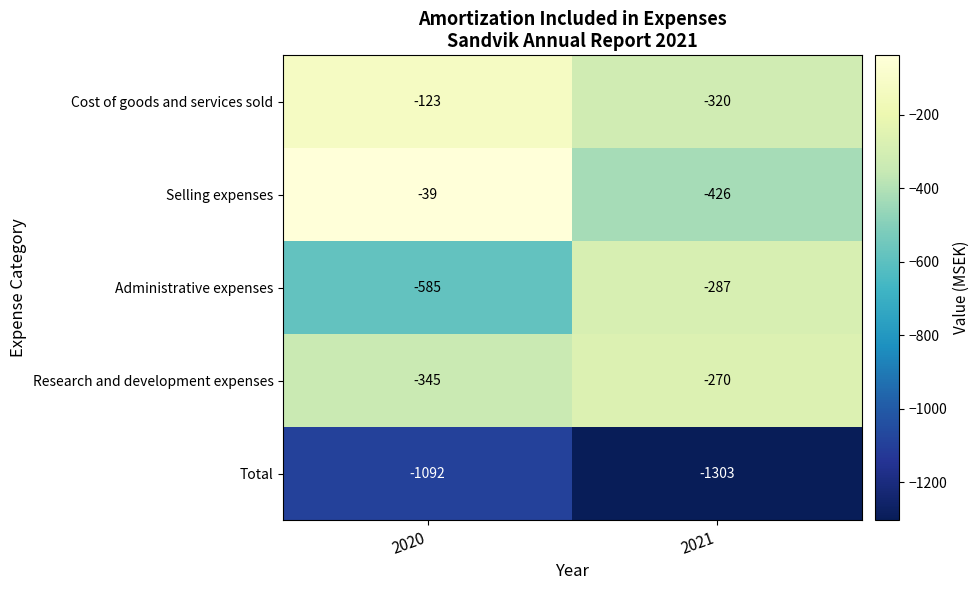

At which label is Selling expenses closest to -232?

2020